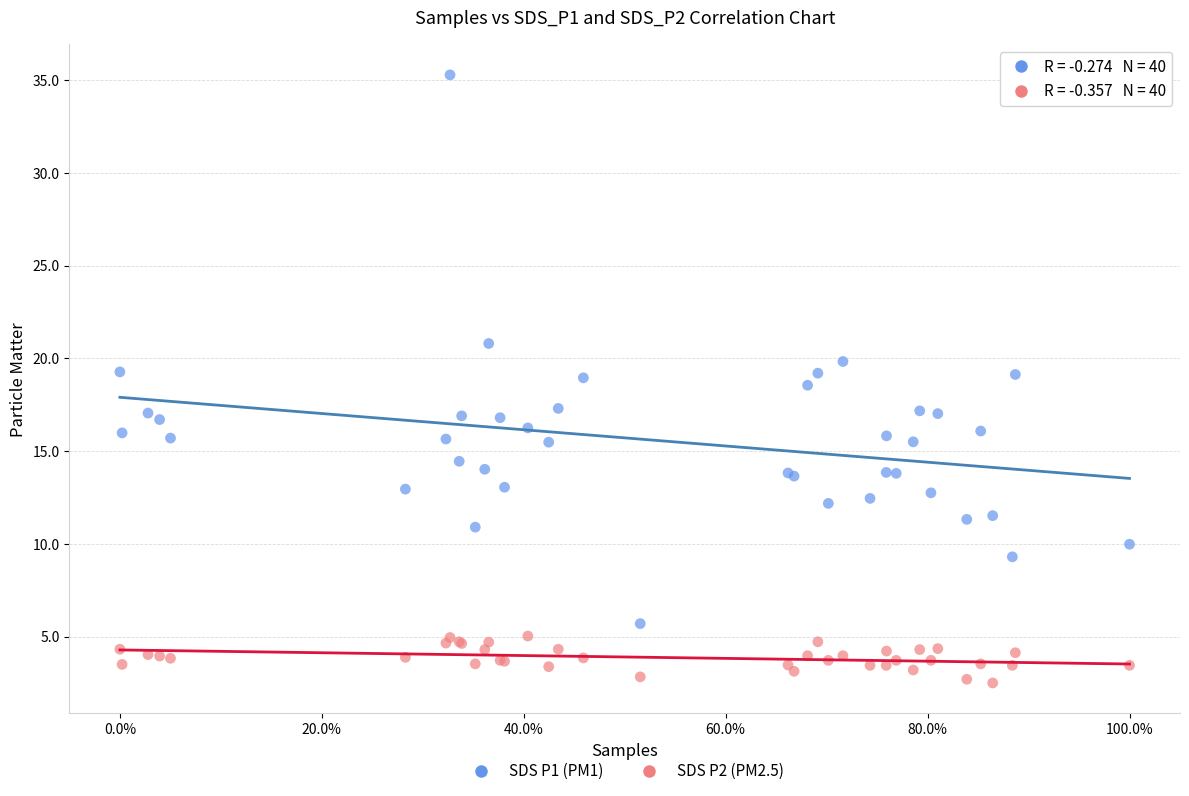

What are all the series names shown in the legend?

SDS P1 (PM1), SDS P2 (PM2.5)